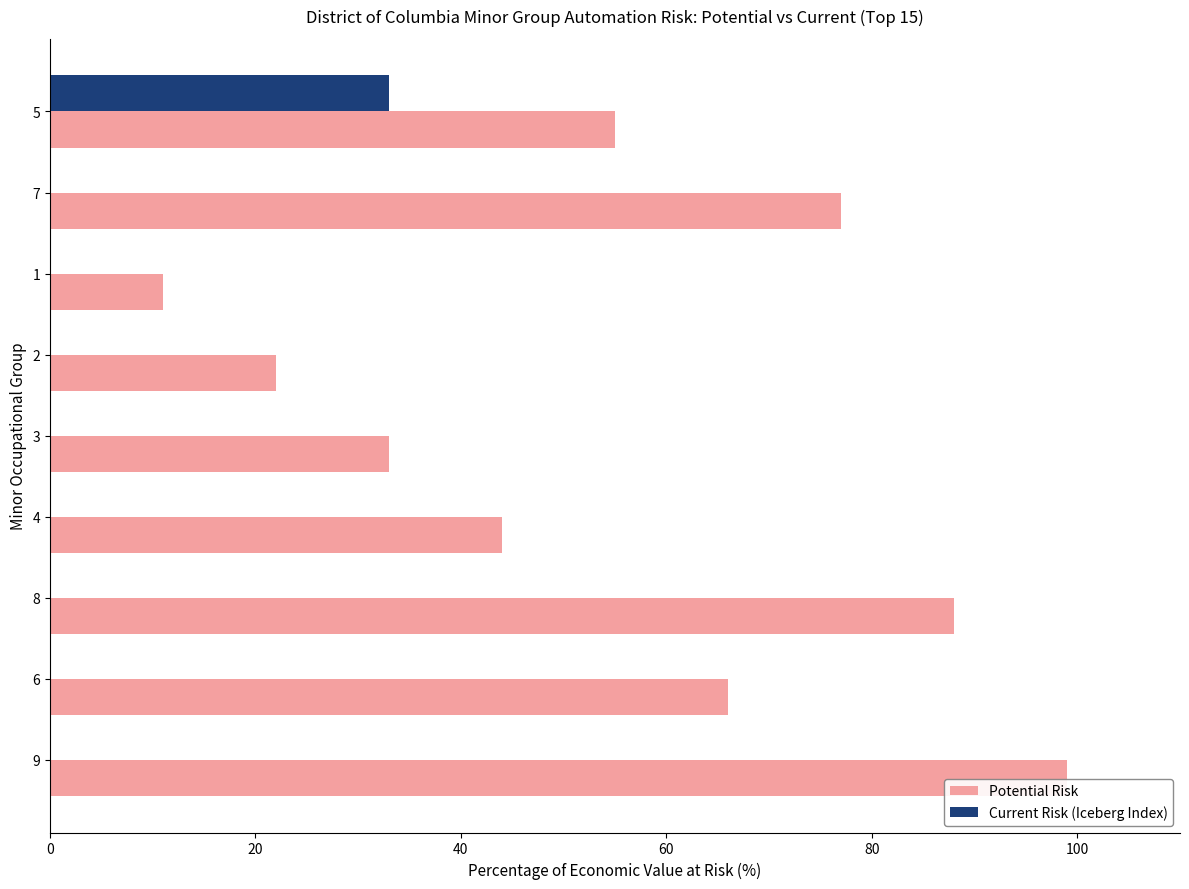

How many Potential Risk values are between 33 and 77?

5